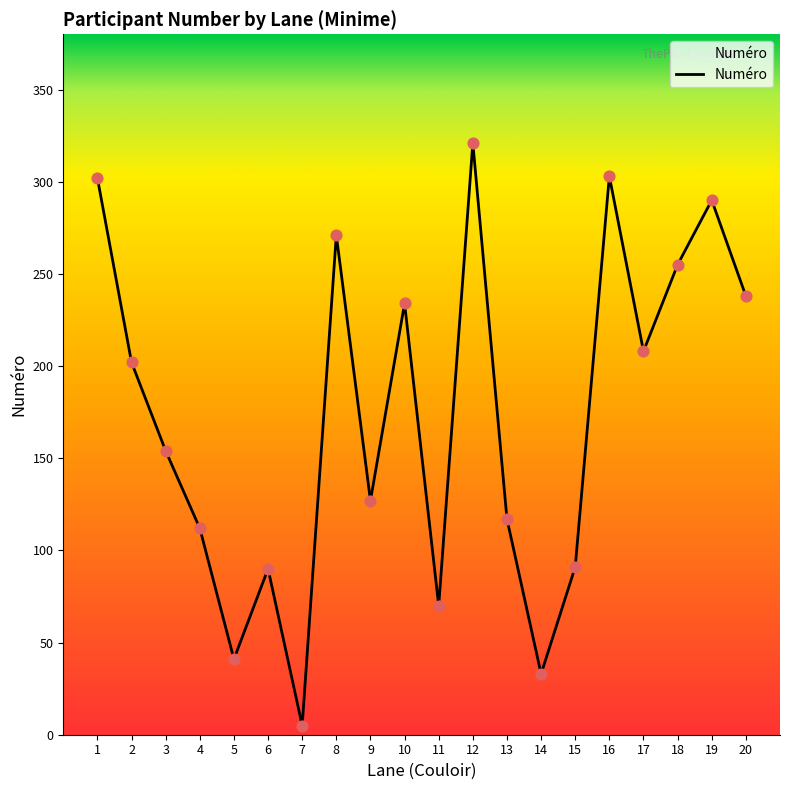

Approximately how many times larger is the value at 9 compared to 14?

3.8